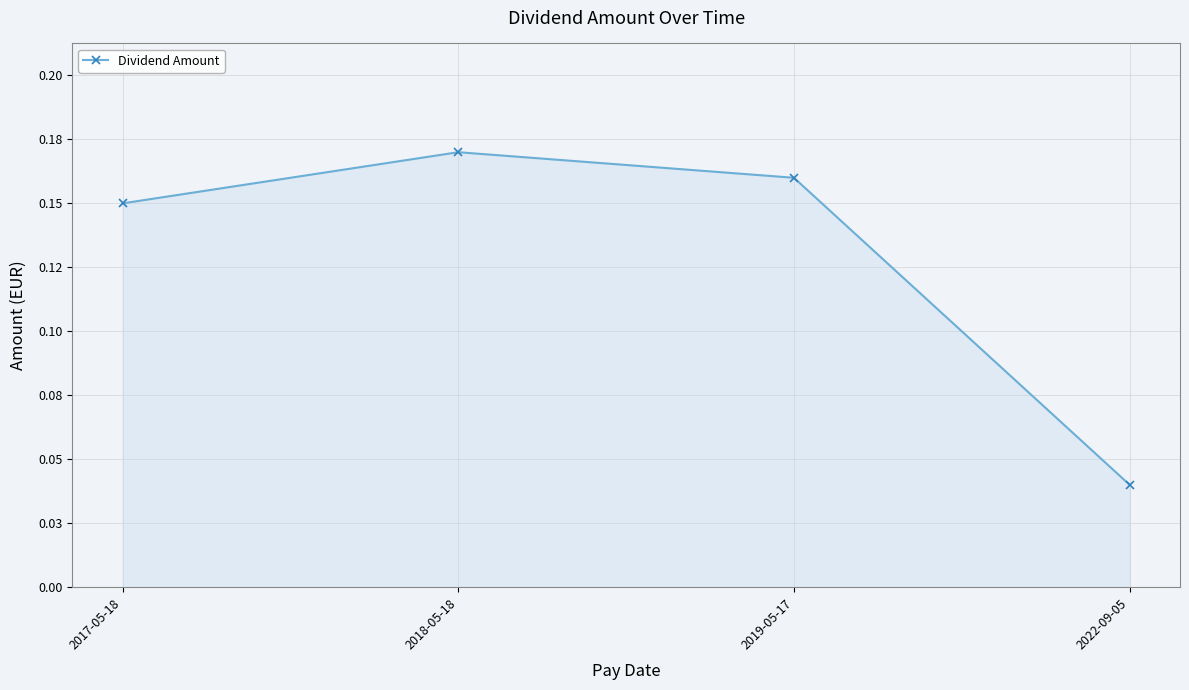

Is it true that the value at 2017-05-18 is 0.2?

False